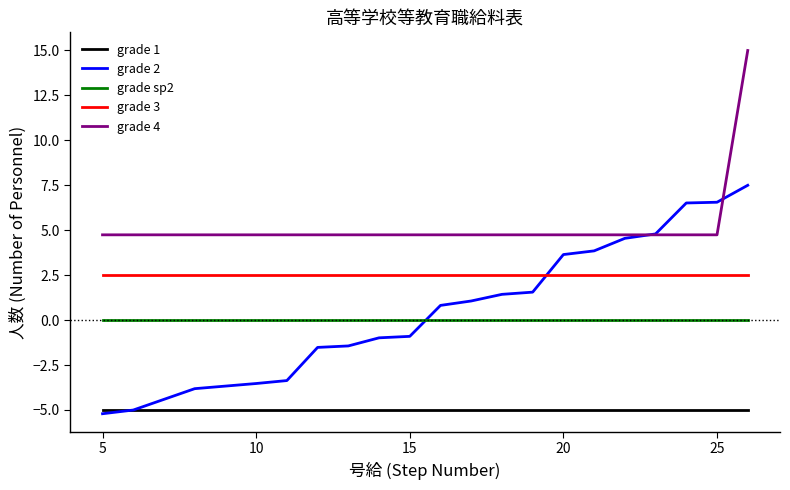

What is the minimum value shown in the chart?

-5.2